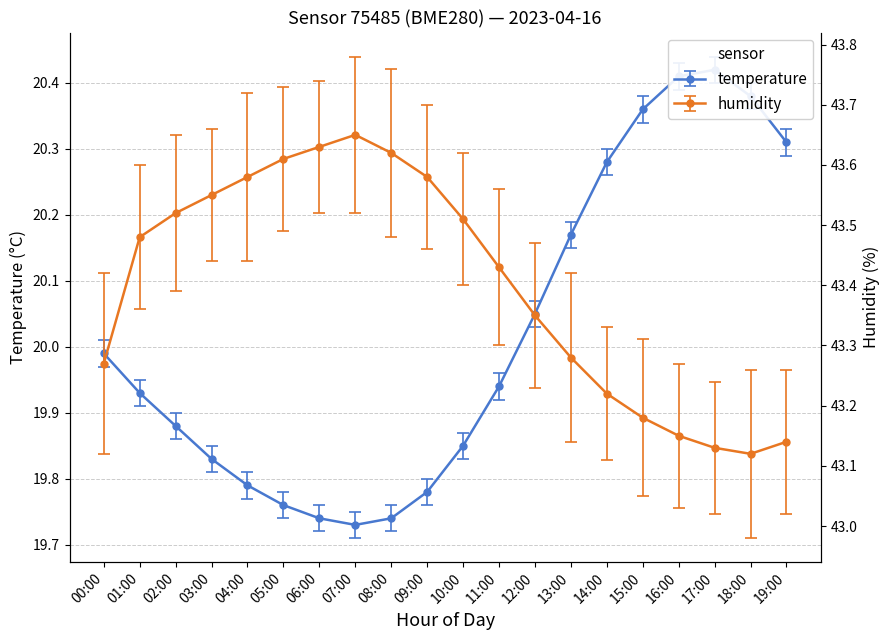

Reading left to right, transcribe all the data shown in this chart.

temperature: 20.0	19.9	19.9	19.8	19.8	19.8	19.7	19.7	19.7	19.8	19.9	19.9	20.1	20.2	20.3	20.4	20.4	20.4	20.4	20.3
humidity: 43.3	43.5	43.5	43.5	43.6	43.6	43.6	43.6	43.6	43.6	43.5	43.4	43.4	43.3	43.2	43.2	43.1	43.1	43.1	43.1